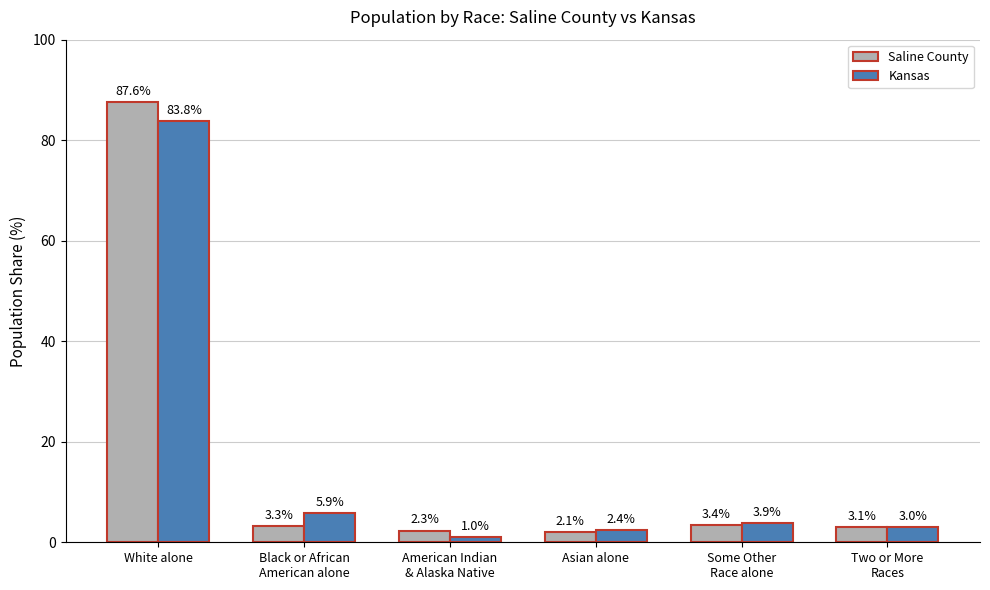

At which category does the chart reach its minimum across all series?

American Indian
& Alaska Native